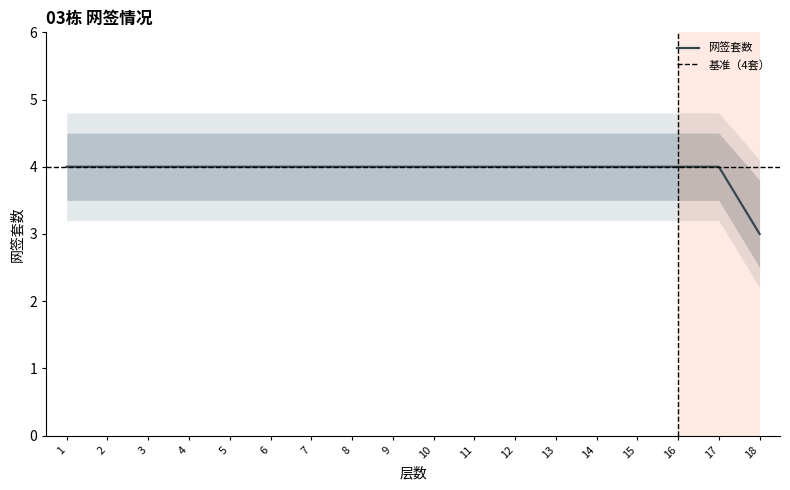

List the labels in order of 网签套数 value, largest first.

1, 2, 3, 4, 5, 6, 7, 8, 9, 10, 11, 12, 13, 14, 15, 16, 17, 18